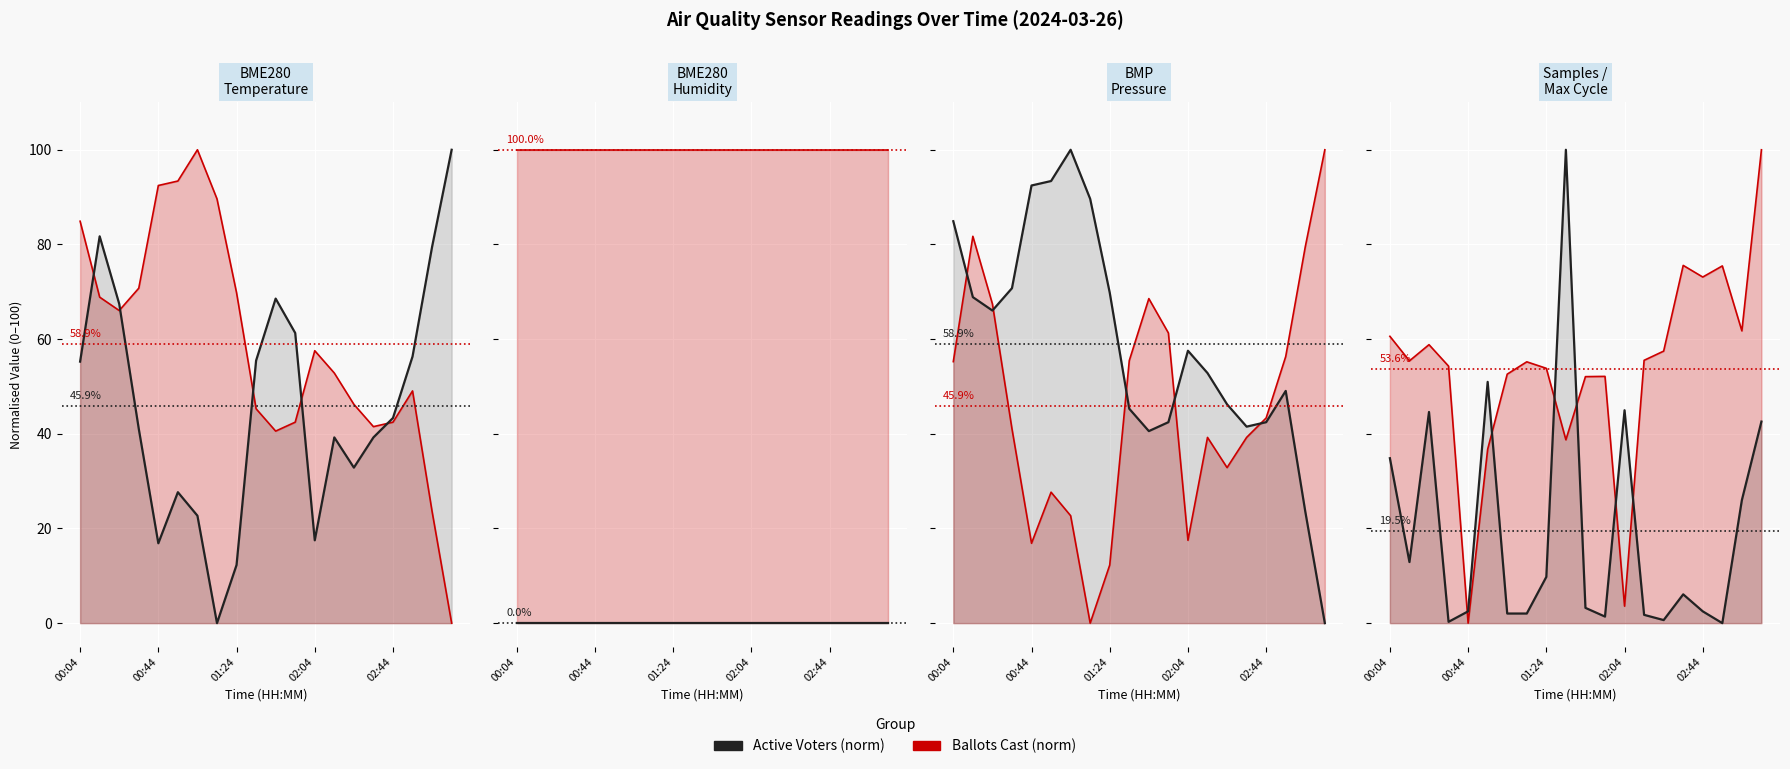

Is it true that Active Voters (norm) equals 0.9 at 6?

False